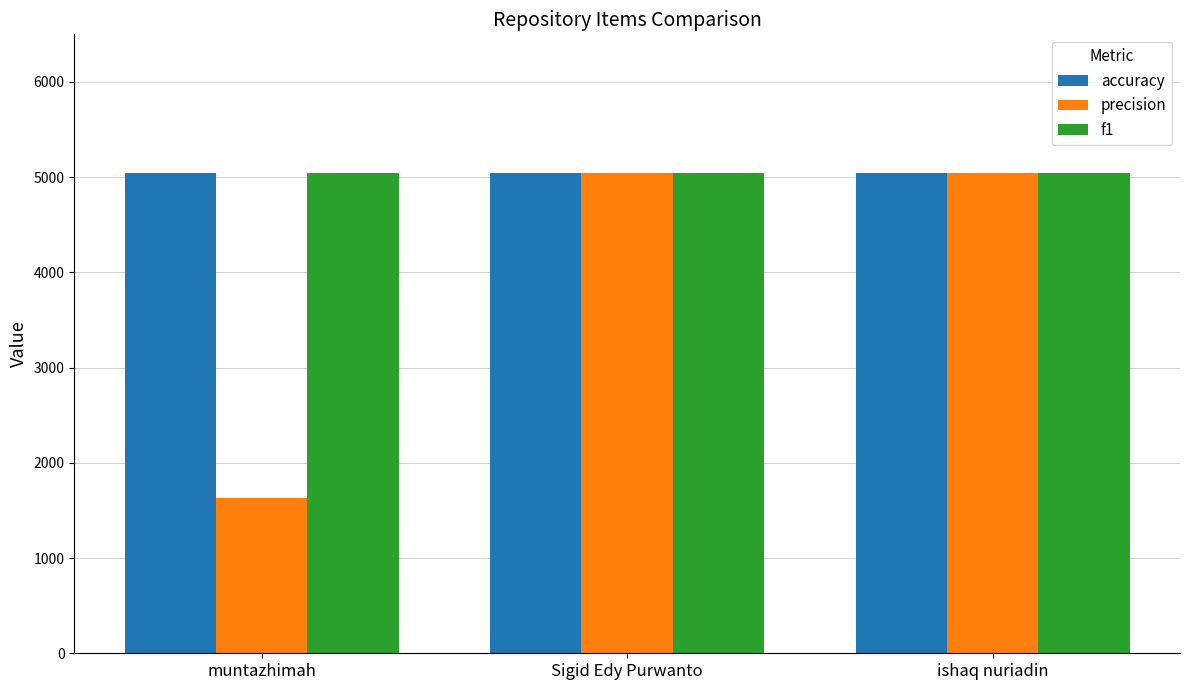

Read the precision value at ishaq nuriadin.

5045